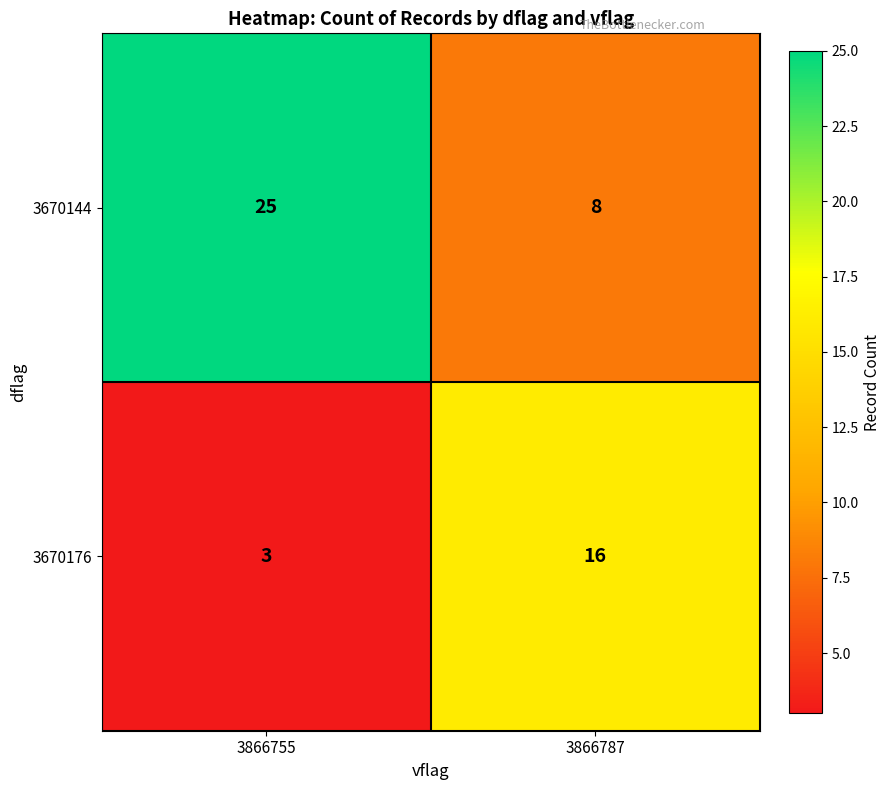

Reading right to left, extract all data points from this chart.

3670144: 3866787=8	3866755=25
3670176: 3866787=16	3866755=3